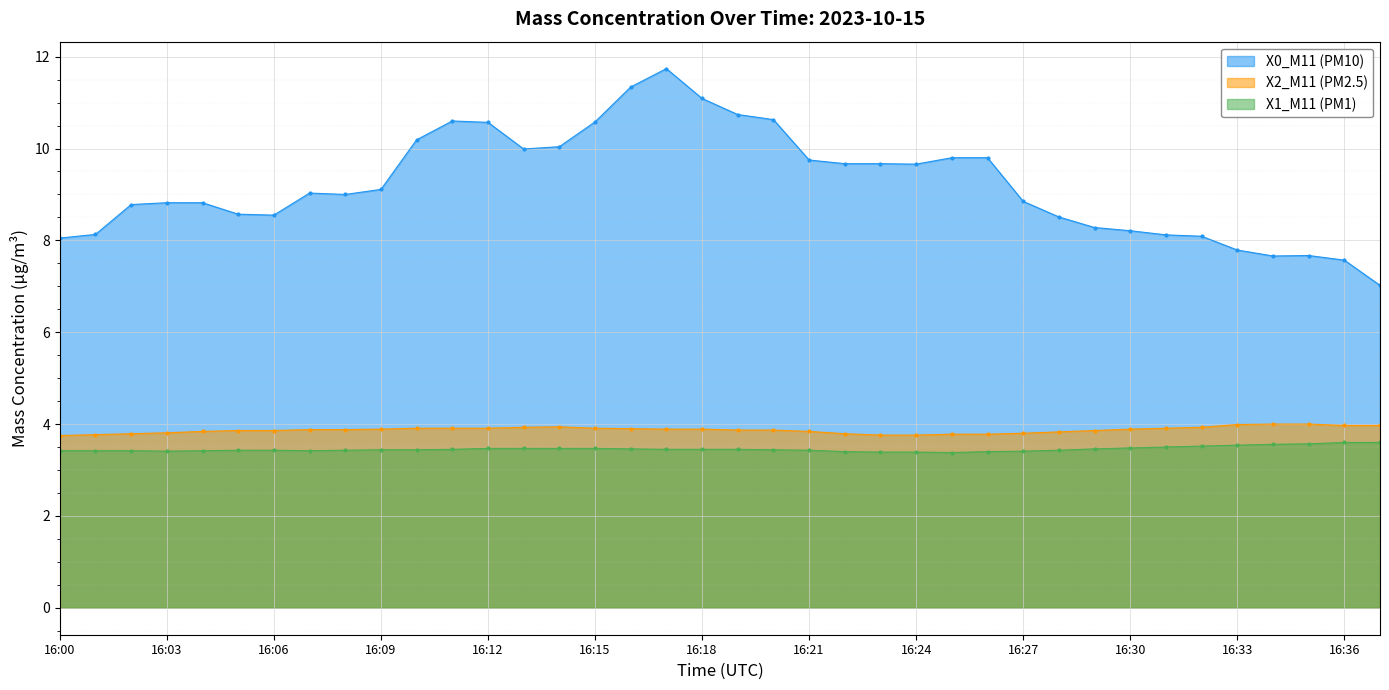

List the labels in order of X2_M11 (PM2.5) value, largest first.

16:34, 16:35, 16:33, 16:36, 16:37, 16:14, 16:13, 16:32, 16:10, 16:11, 16:12, 16:15, 16:31, 16:16, 16:09, 16:17, 16:18, 16:30, 16:07, 16:08, 16:19, 16:20, 16:05, 16:06, 16:29, 16:04, 16:21, 16:28, 16:03, 16:27, 16:02, 16:22, 16:25, 16:26, 16:01, 16:23, 16:24, 16:00